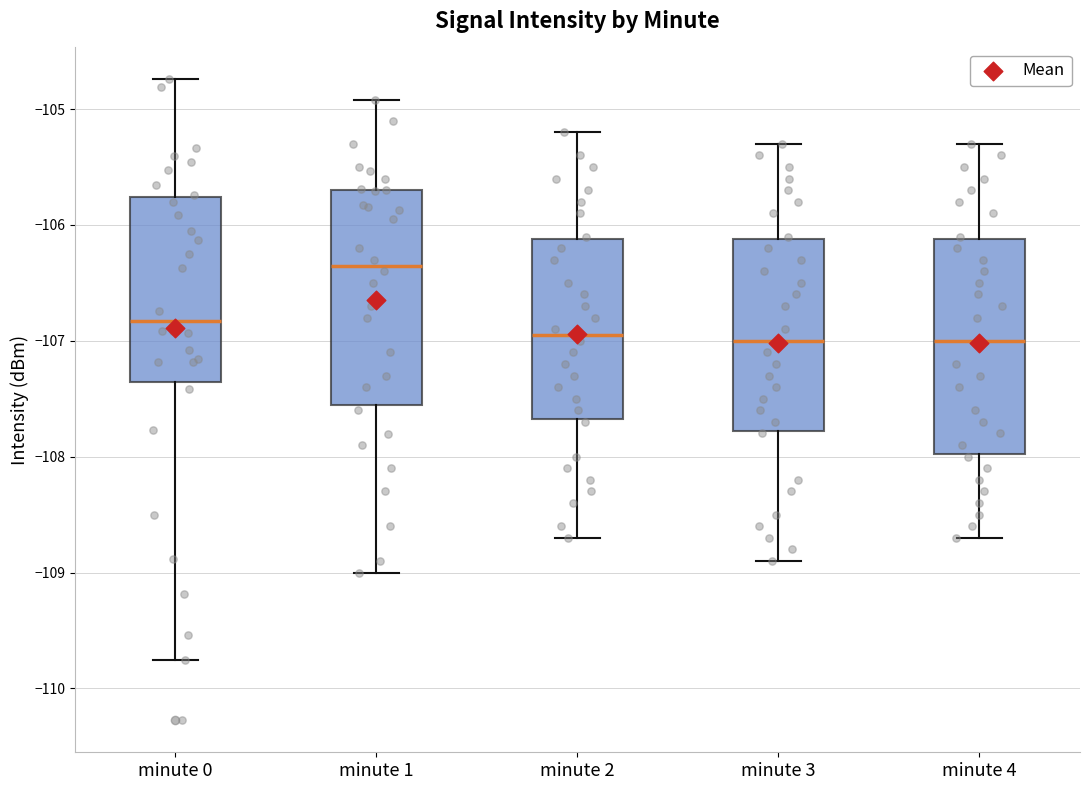

Reading left to right, transcribe this box plot: for each box, give where its median line is, the range the box spans, and where its two whiskers end, as read against the y-axis. The values are not printed on the chart, so give them approximately, as read against the axis.

minute 0: median -106.8, box -107.4 to -105.8, whiskers -109.8 to -104.7
minute 1: median -106.3, box -107.5 to -105.7, whiskers -109.0 to -104.9
minute 2: median -106.9, box -107.7 to -106.1, whiskers -108.7 to -105.2
minute 3: median -107.0, box -107.8 to -106.1, whiskers -108.9 to -105.3
minute 4: median -107.0, box -108.0 to -106.1, whiskers -108.7 to -105.3